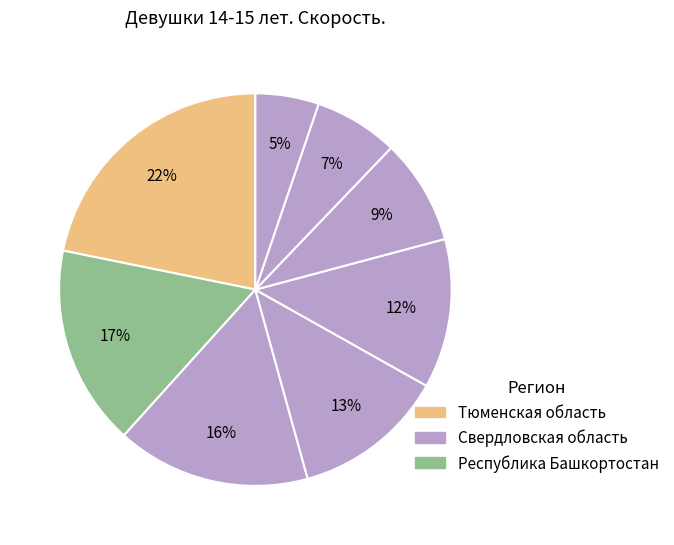

Count the number of slices in the pie.

8